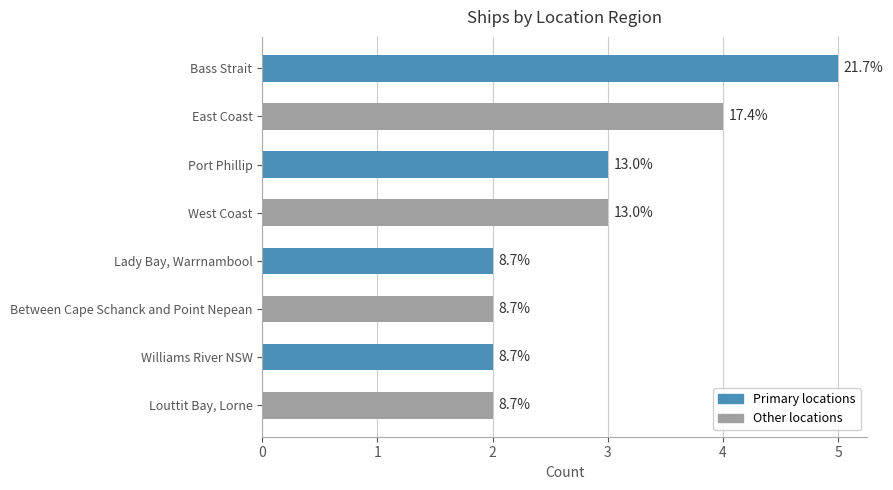

How many bars are there in total?

8